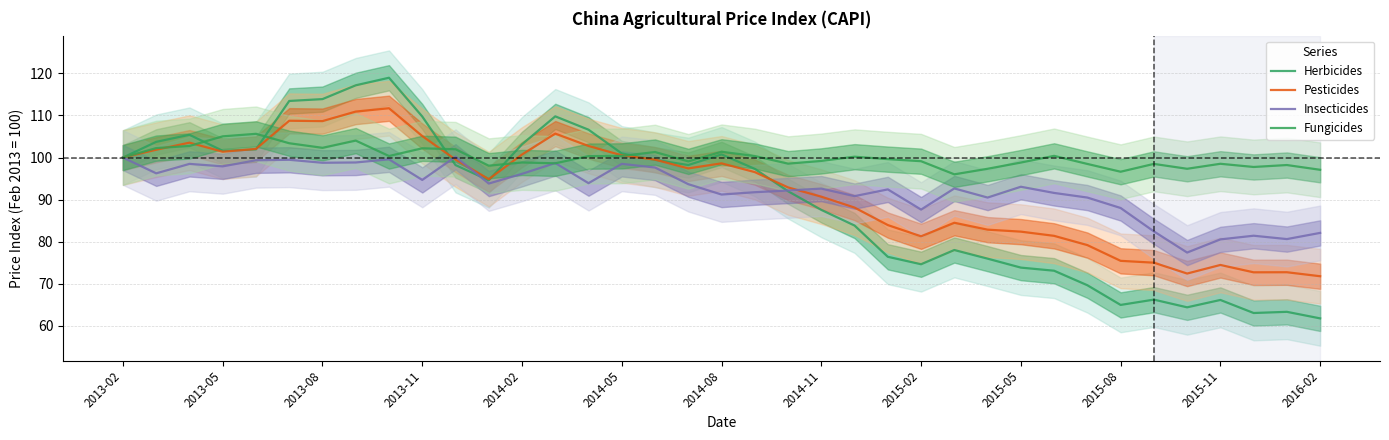

Is the value of Insecticides at 2016-02 greater than the value of Herbicides at 2015-02?

Yes